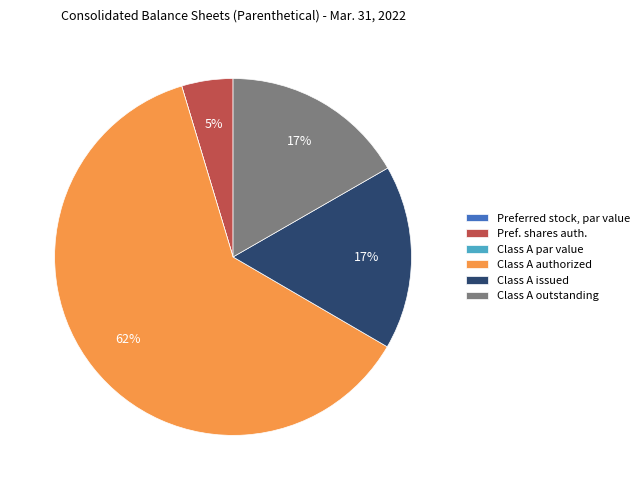

The Class A authorized slice represents 49% of the pie. True or false?

False